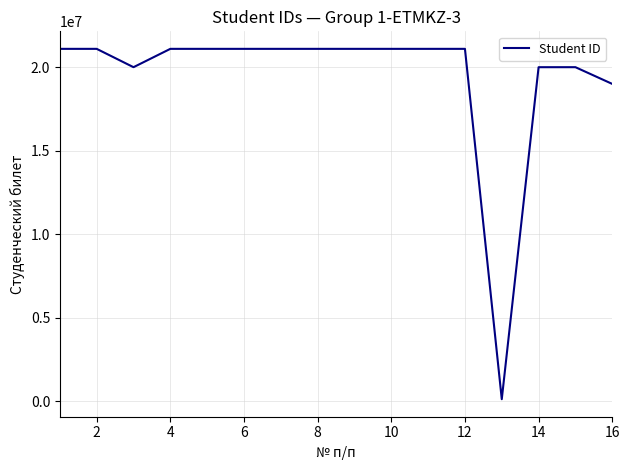

What is the maximum value shown in the chart?

21100290